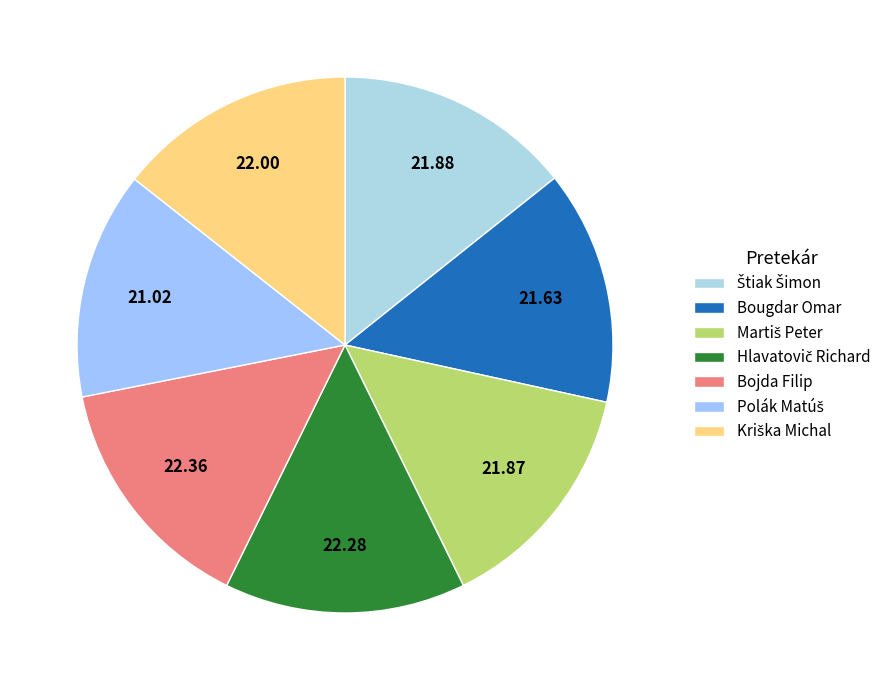

Approximately how many times larger is the value at Martiš Peter compared to Hlavatovič Richard?

1.0